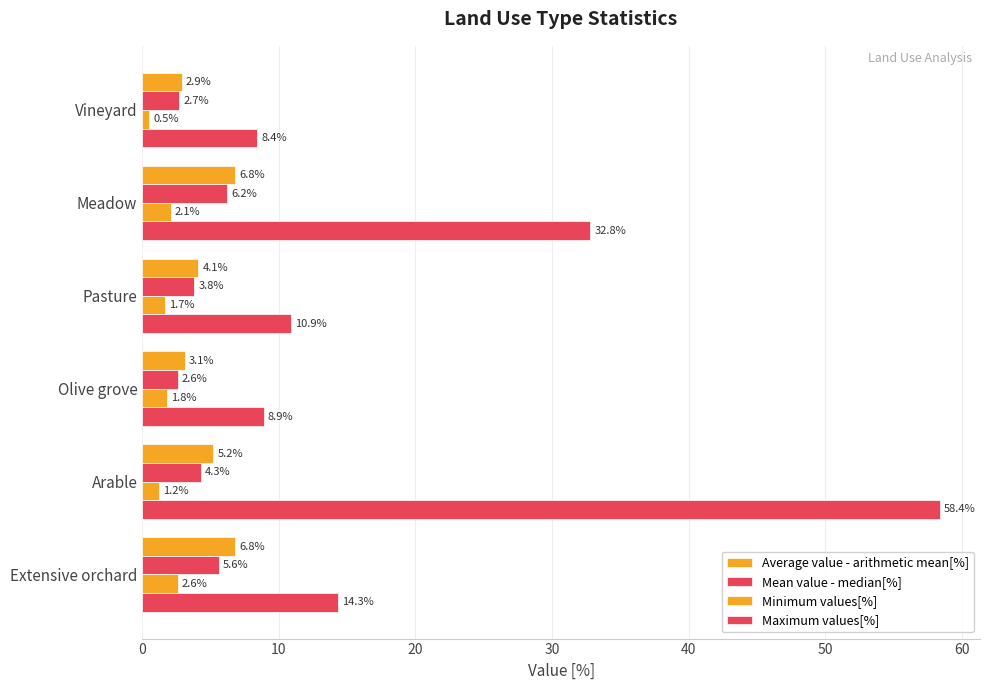

How many data points in Mean value - median[%] are less than 4?

3